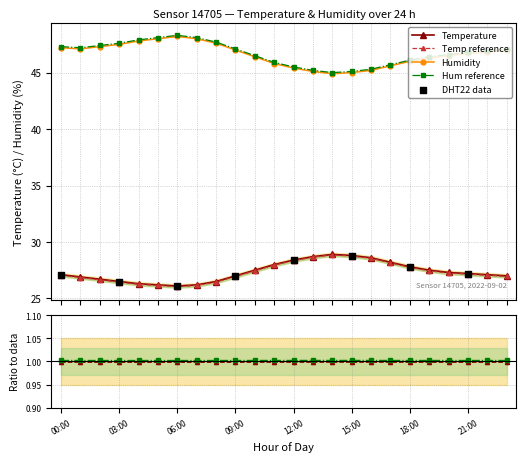

Which series reaches the minimum Y coordinate?

temperature